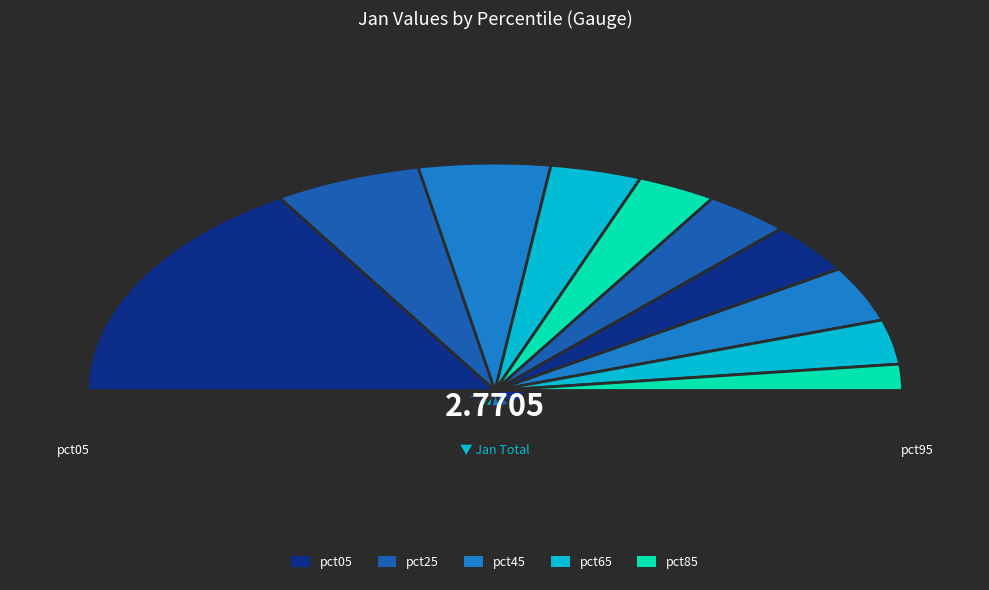

Which slice is the largest?

pct05